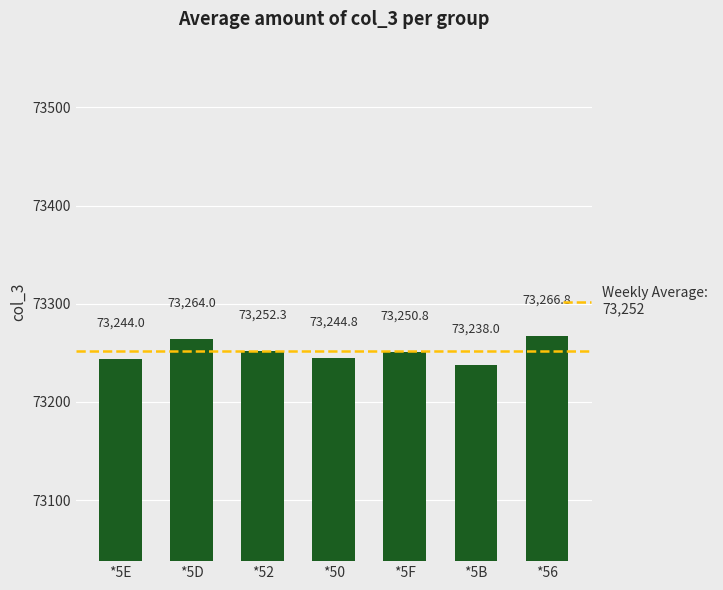

At which label does the data first exceed 73250?

*5D